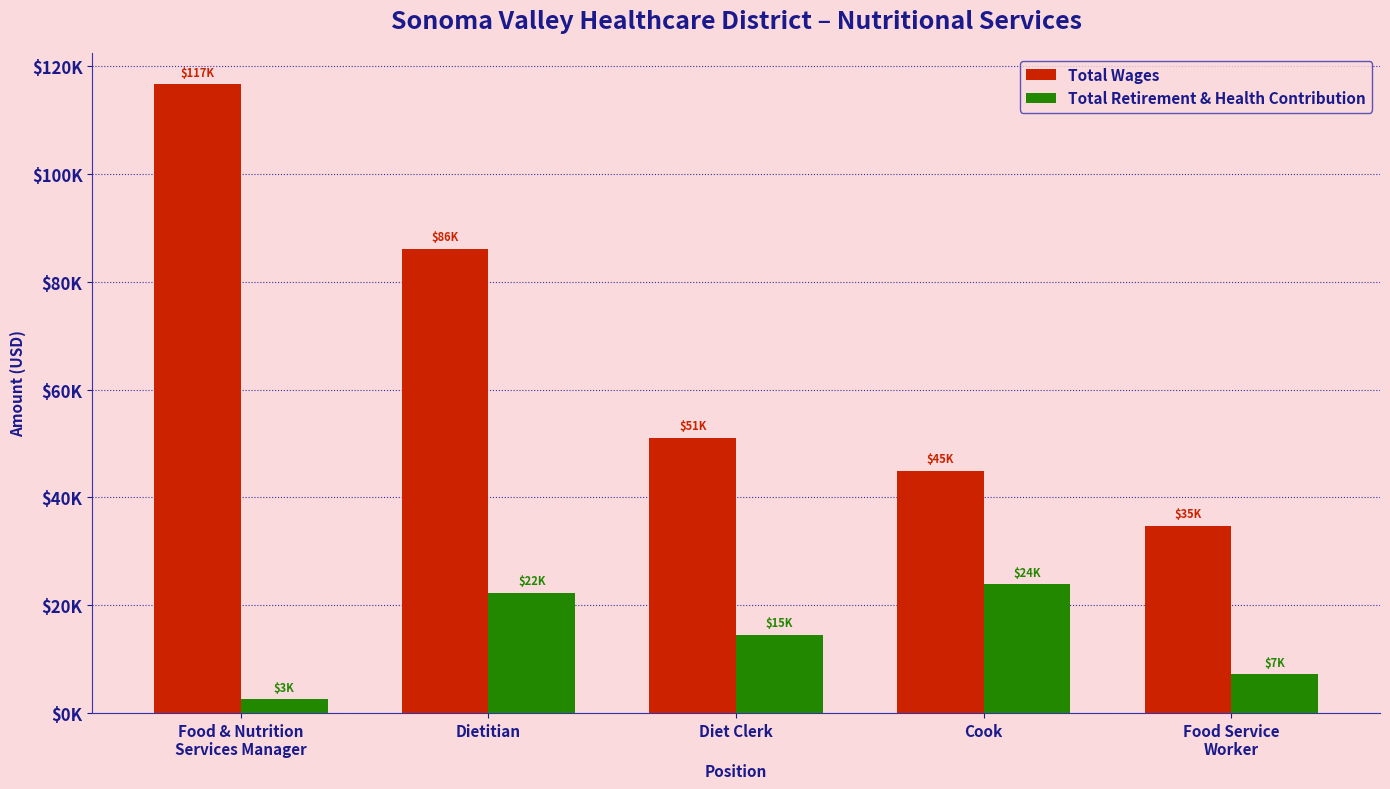

Which series has the largest range (max minus min)?

Total Wages